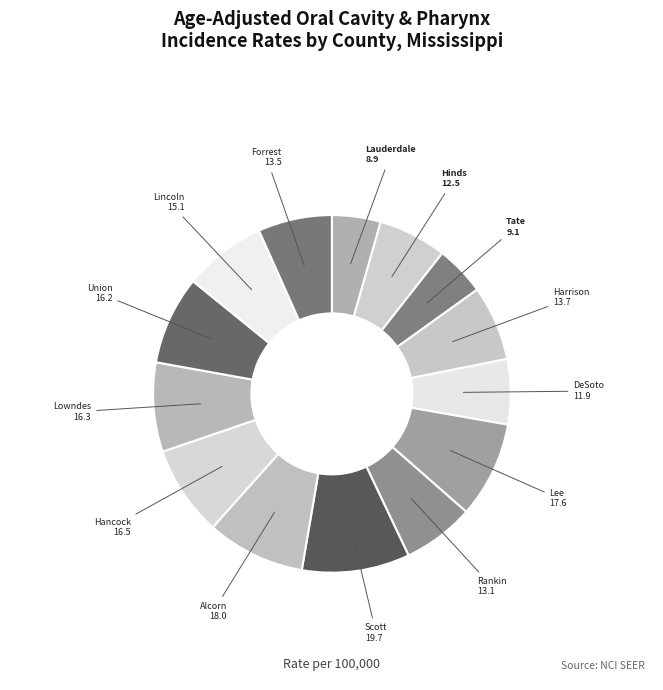

Is there any slice that represents more than half of the pie?

No